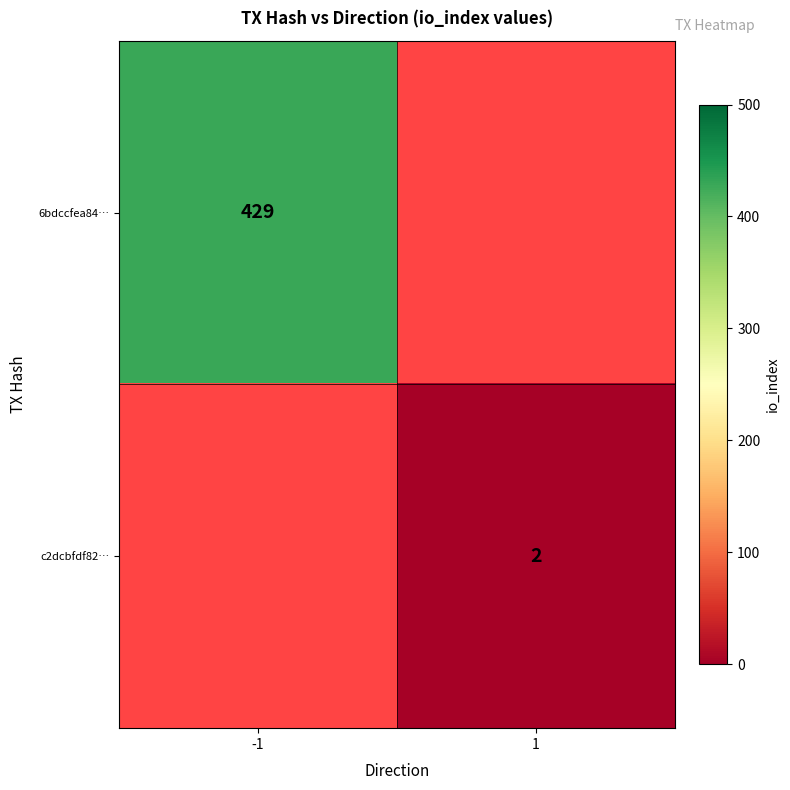

The c2dcbfdf82… series shows 3 at 1. True or false?

False